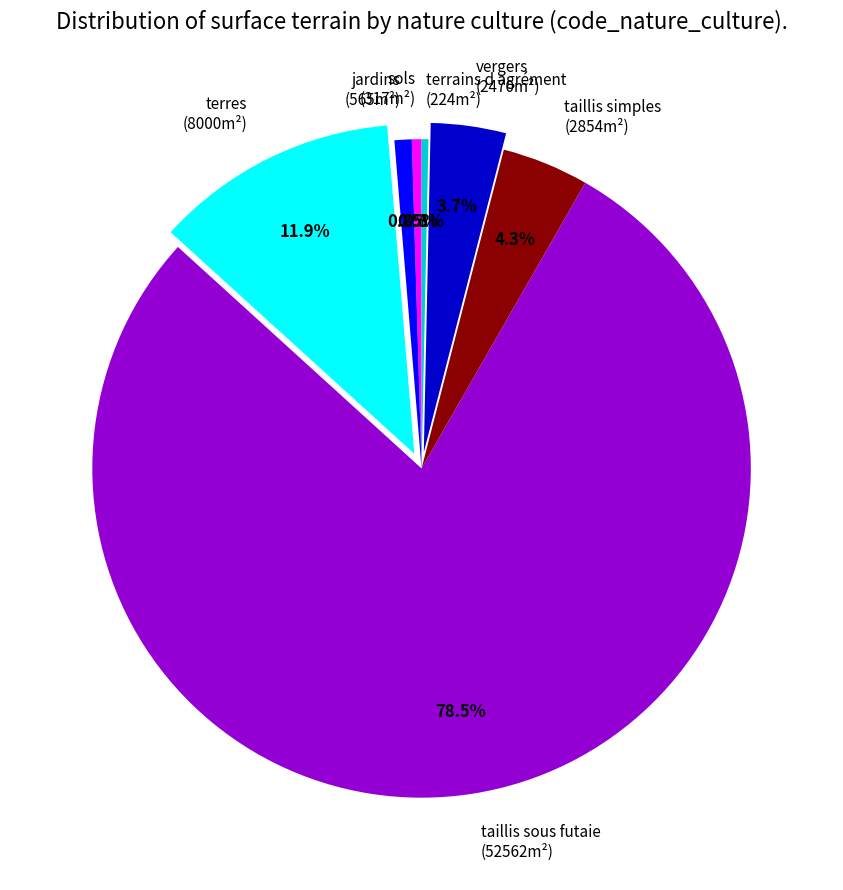

To the nearest percent, what percentage of the pie is taillis simples?

4%